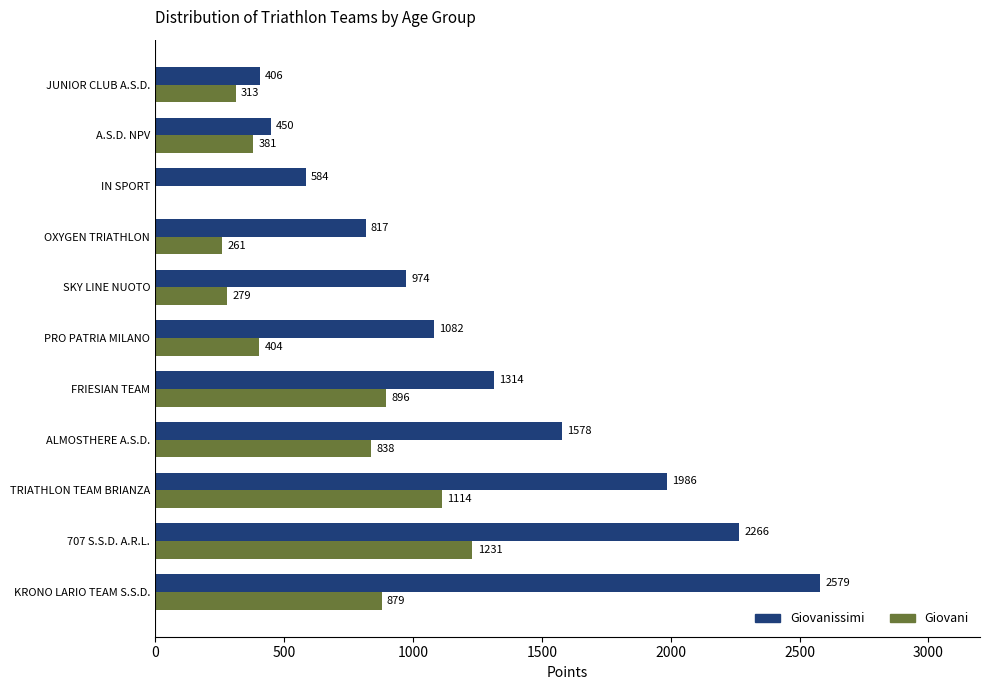

What is the maximum value for Giovani?

1231